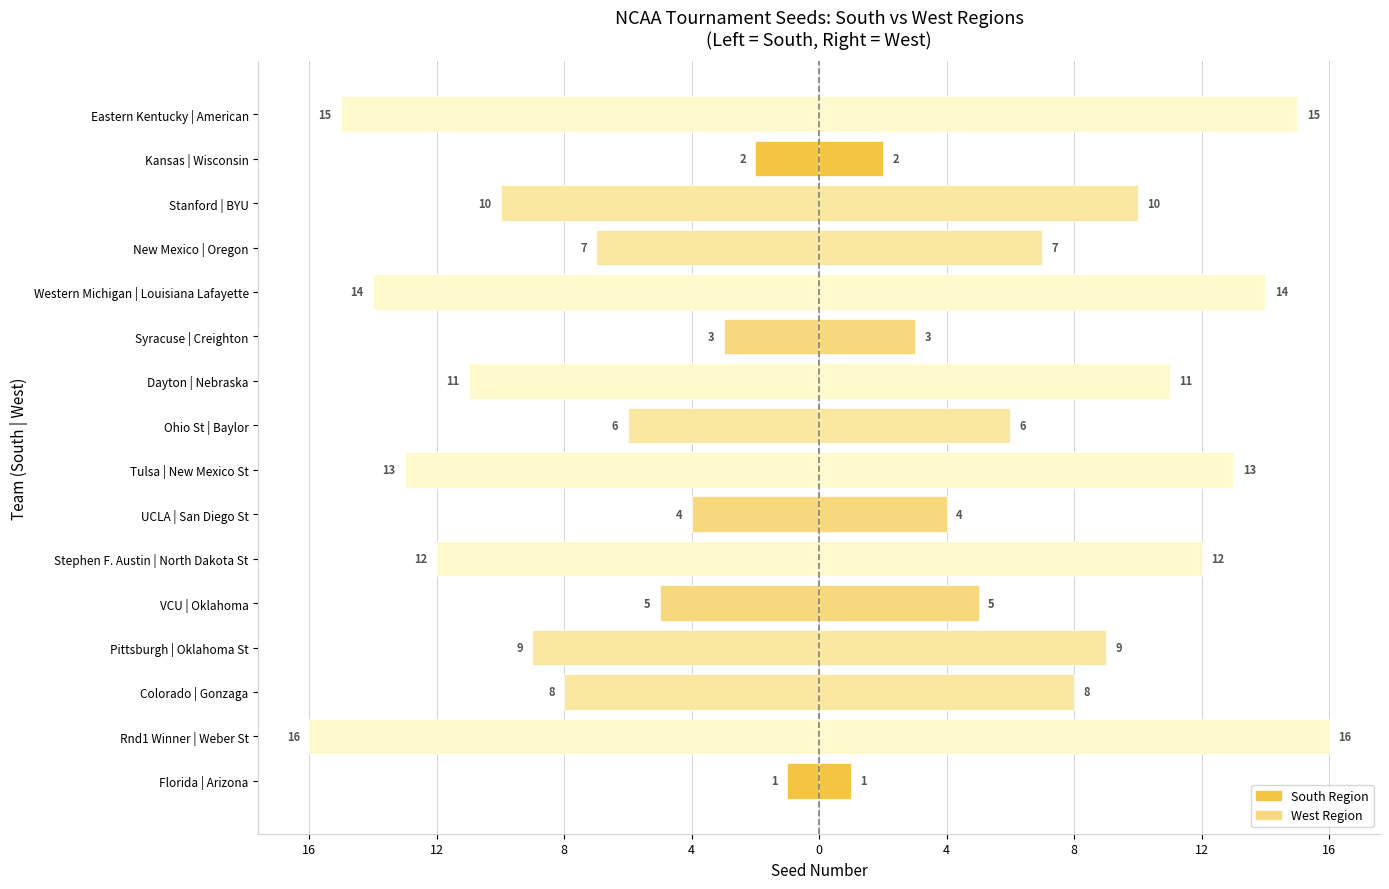

What is the difference between the maximum and minimum values in the West series?

15